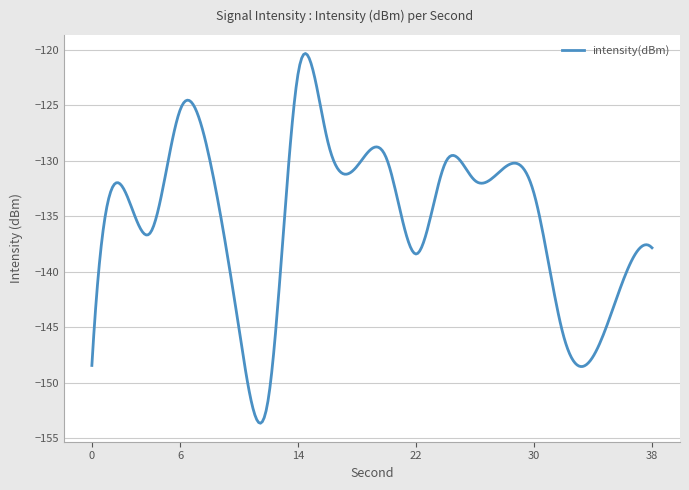

True or false: there are more than 0 points higher than both neighbors.

True